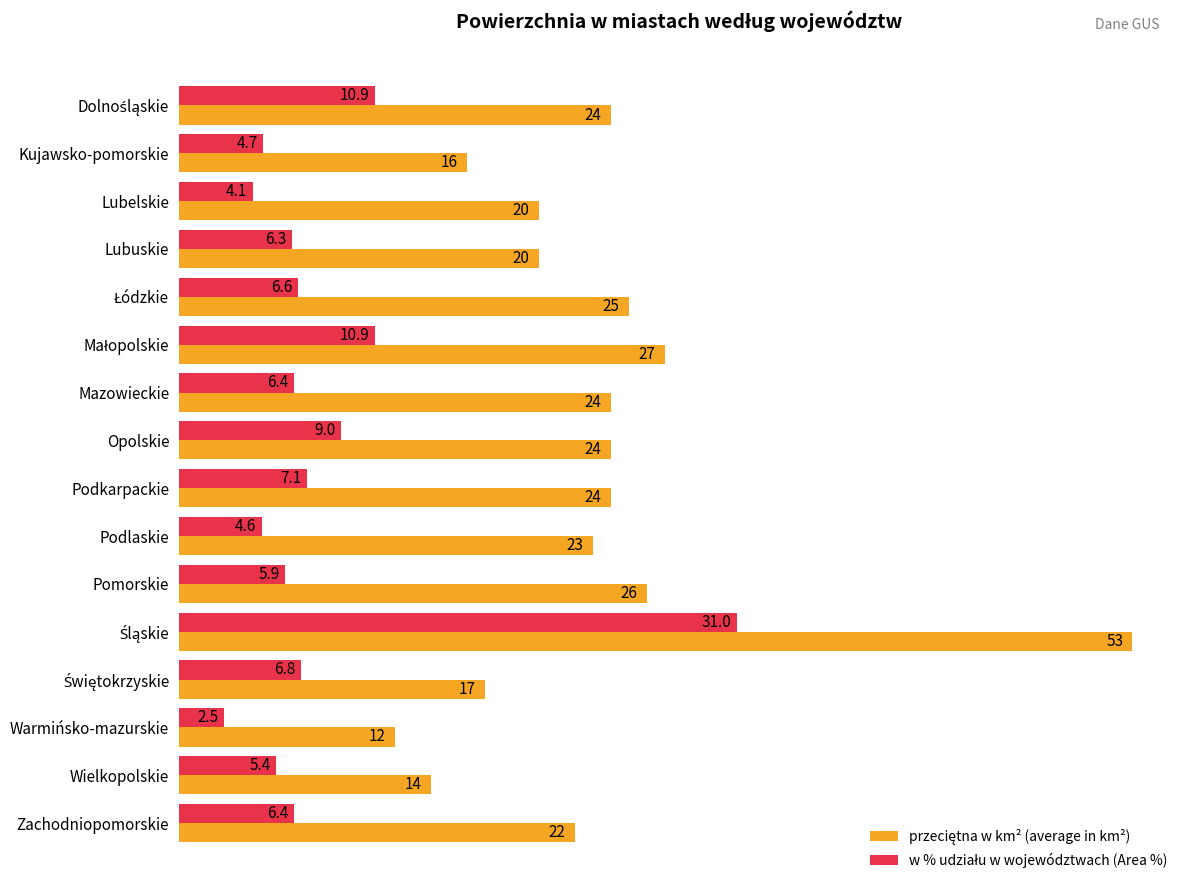

Count the number of data series in this chart.

2